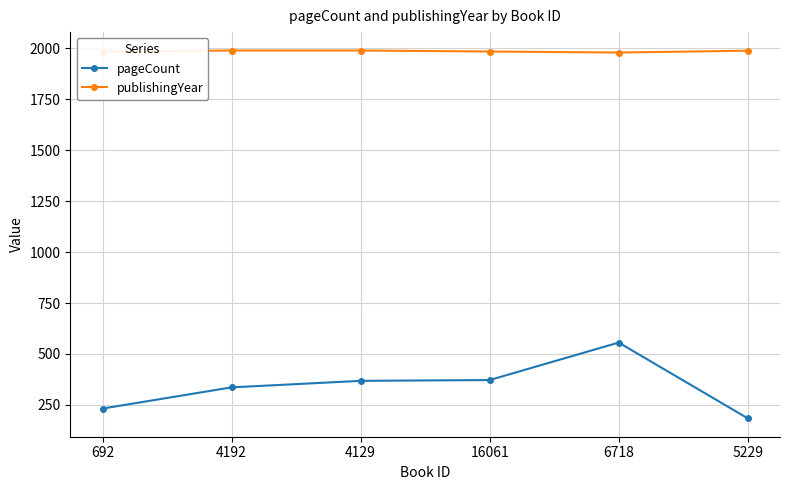

Where is pageCount nearest to the value 370?

4129